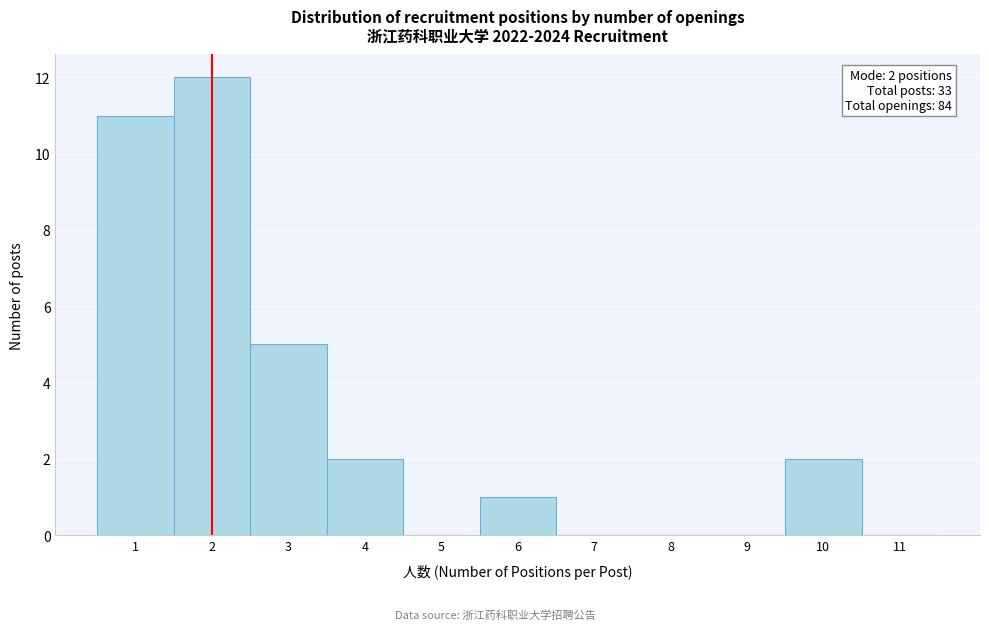

Which range on the x-axis has the tallest bar?

1.5 to 2.5